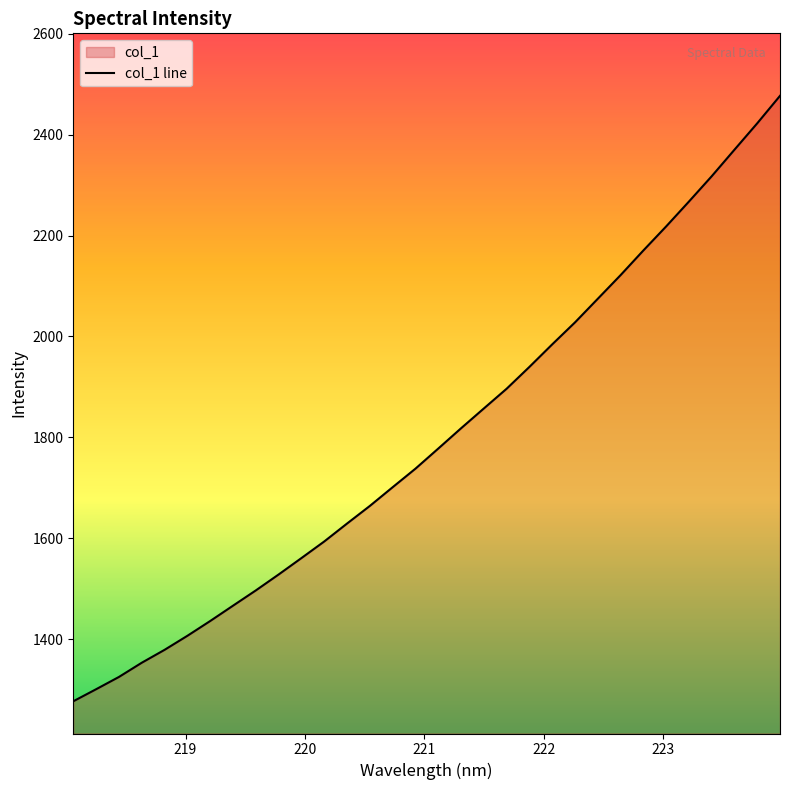

What is the difference between the maximum and minimum values?

1199.9